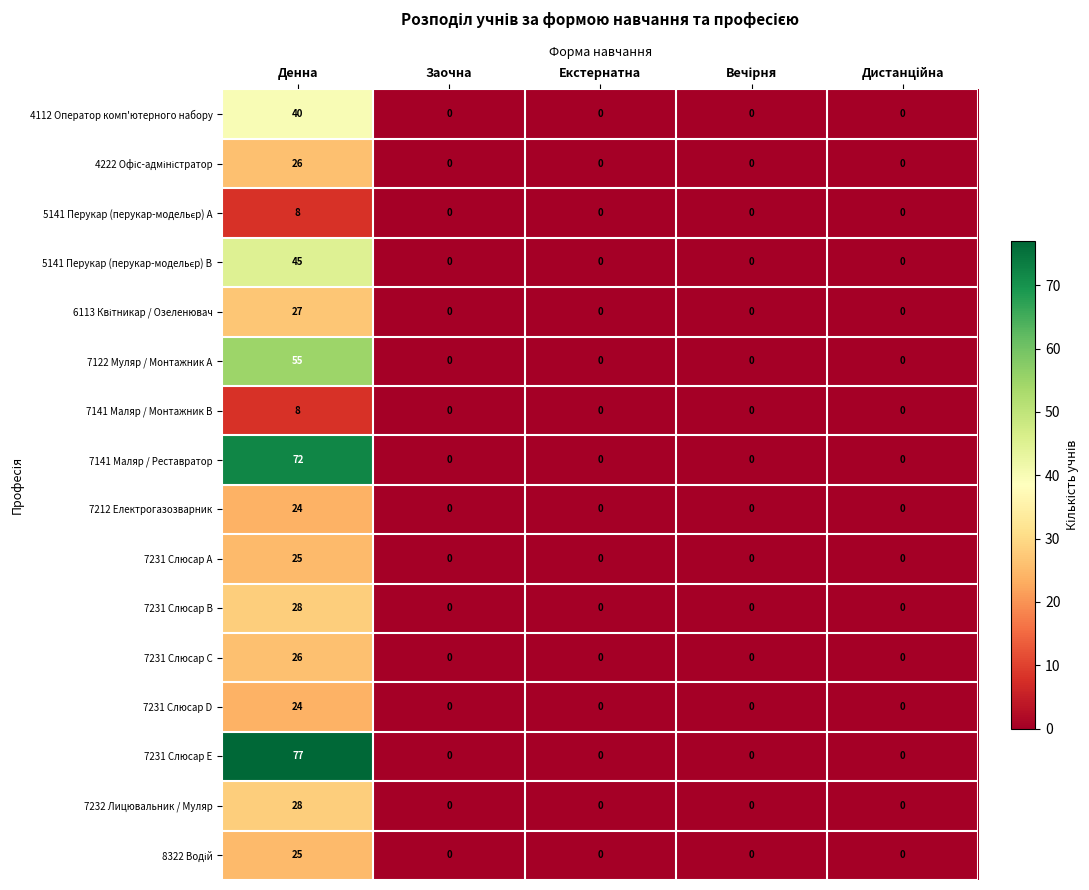

Which series has the largest range (max minus min)?

7231 Слюсар E